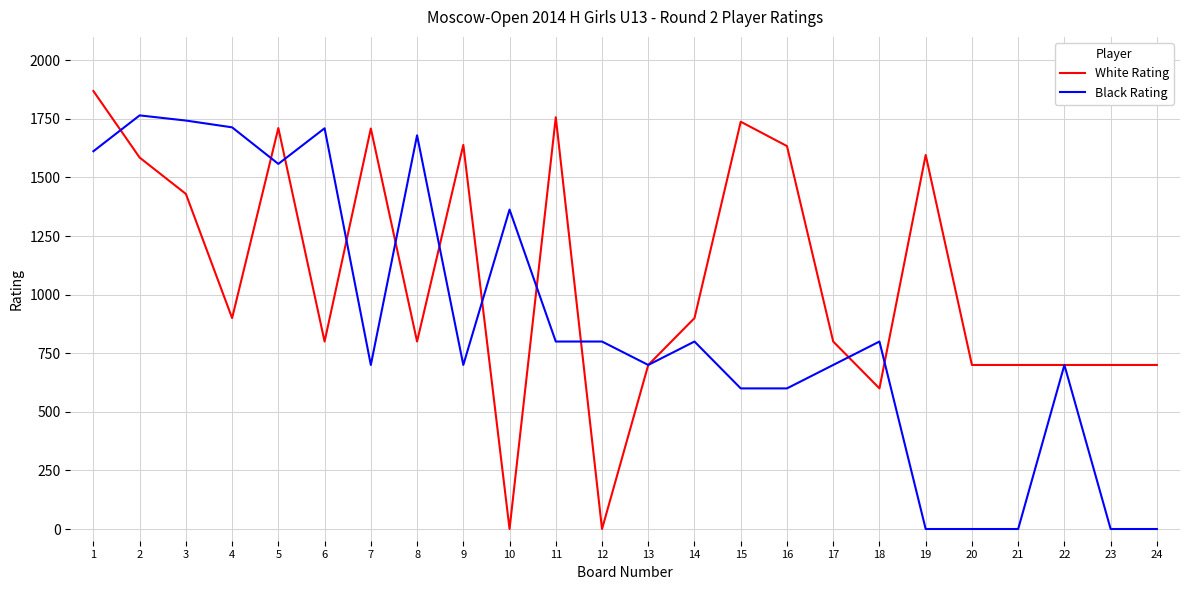

Which series has the largest total across all categories?

White Rating